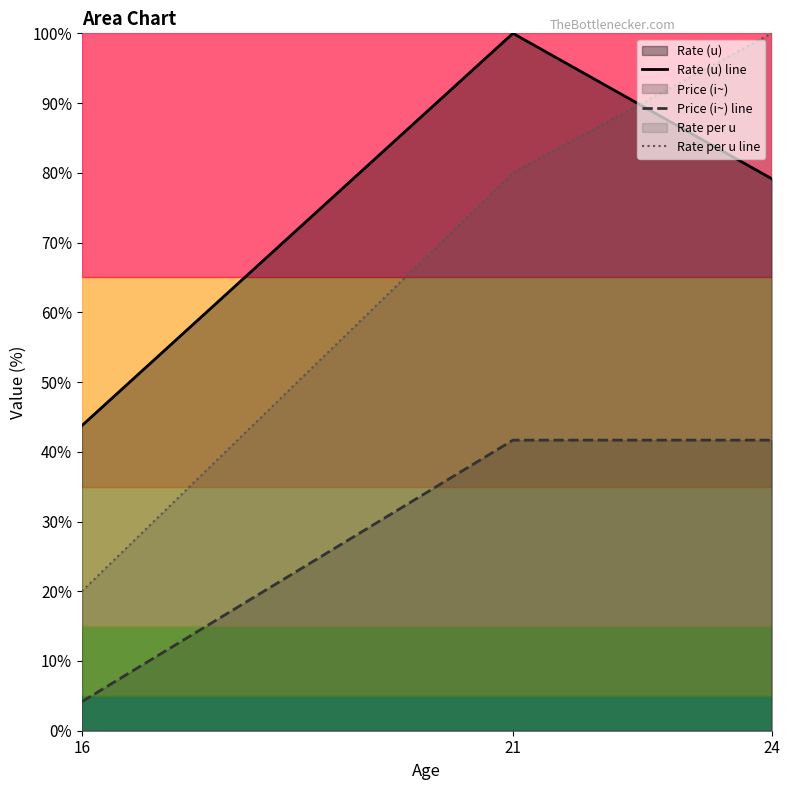

How many series are shown in this chart?

3